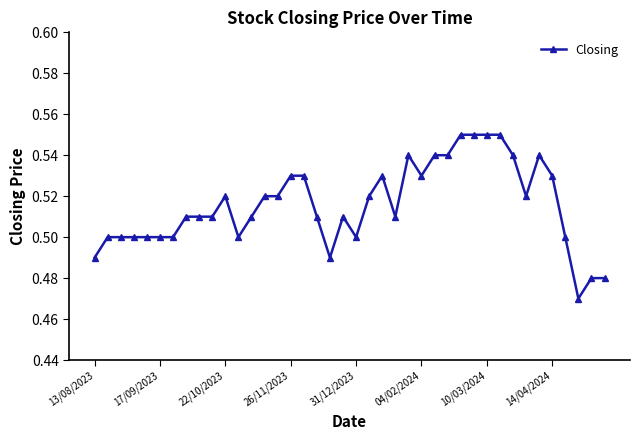

How many values are between 0 and 1?

40